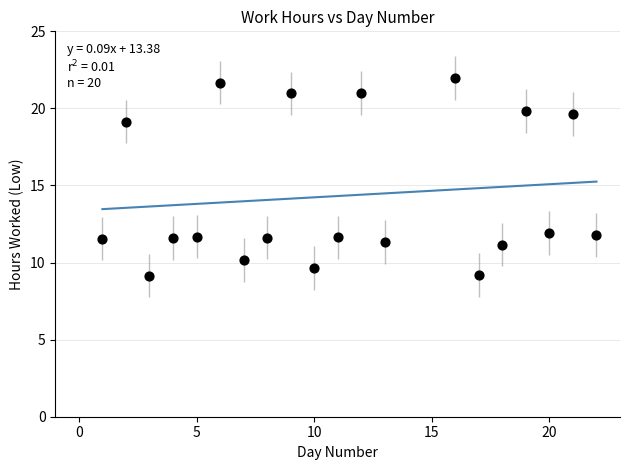

What is the range of X values (max minus min)?

21.0